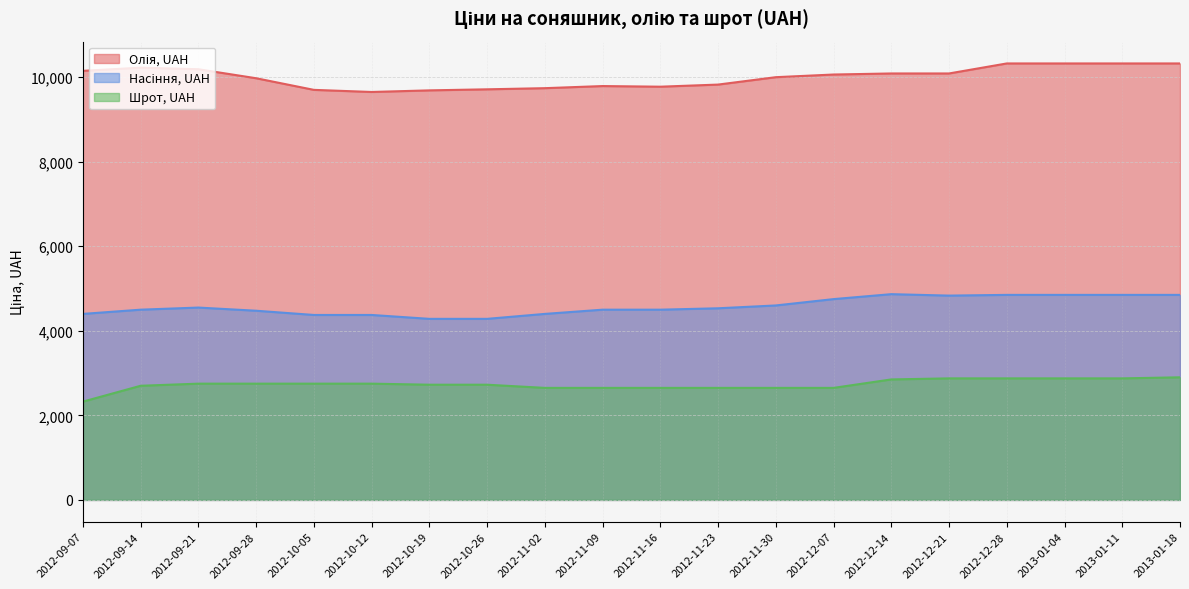

How many values in the Олія, UAH series are below 10063?

10